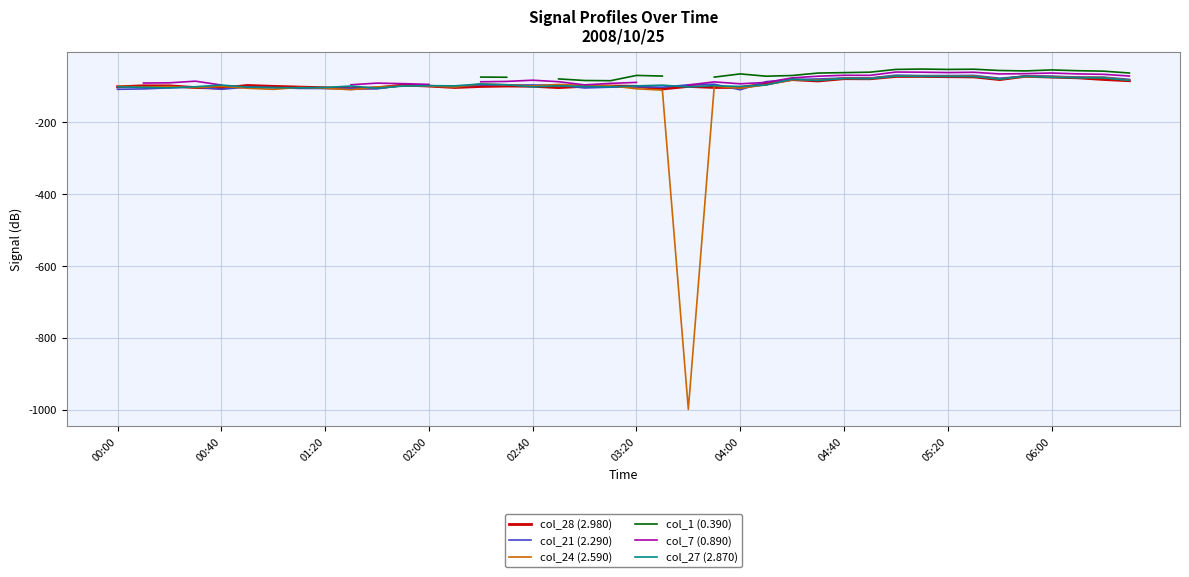

What is the difference between the highest and lowest values at 26?

11.9